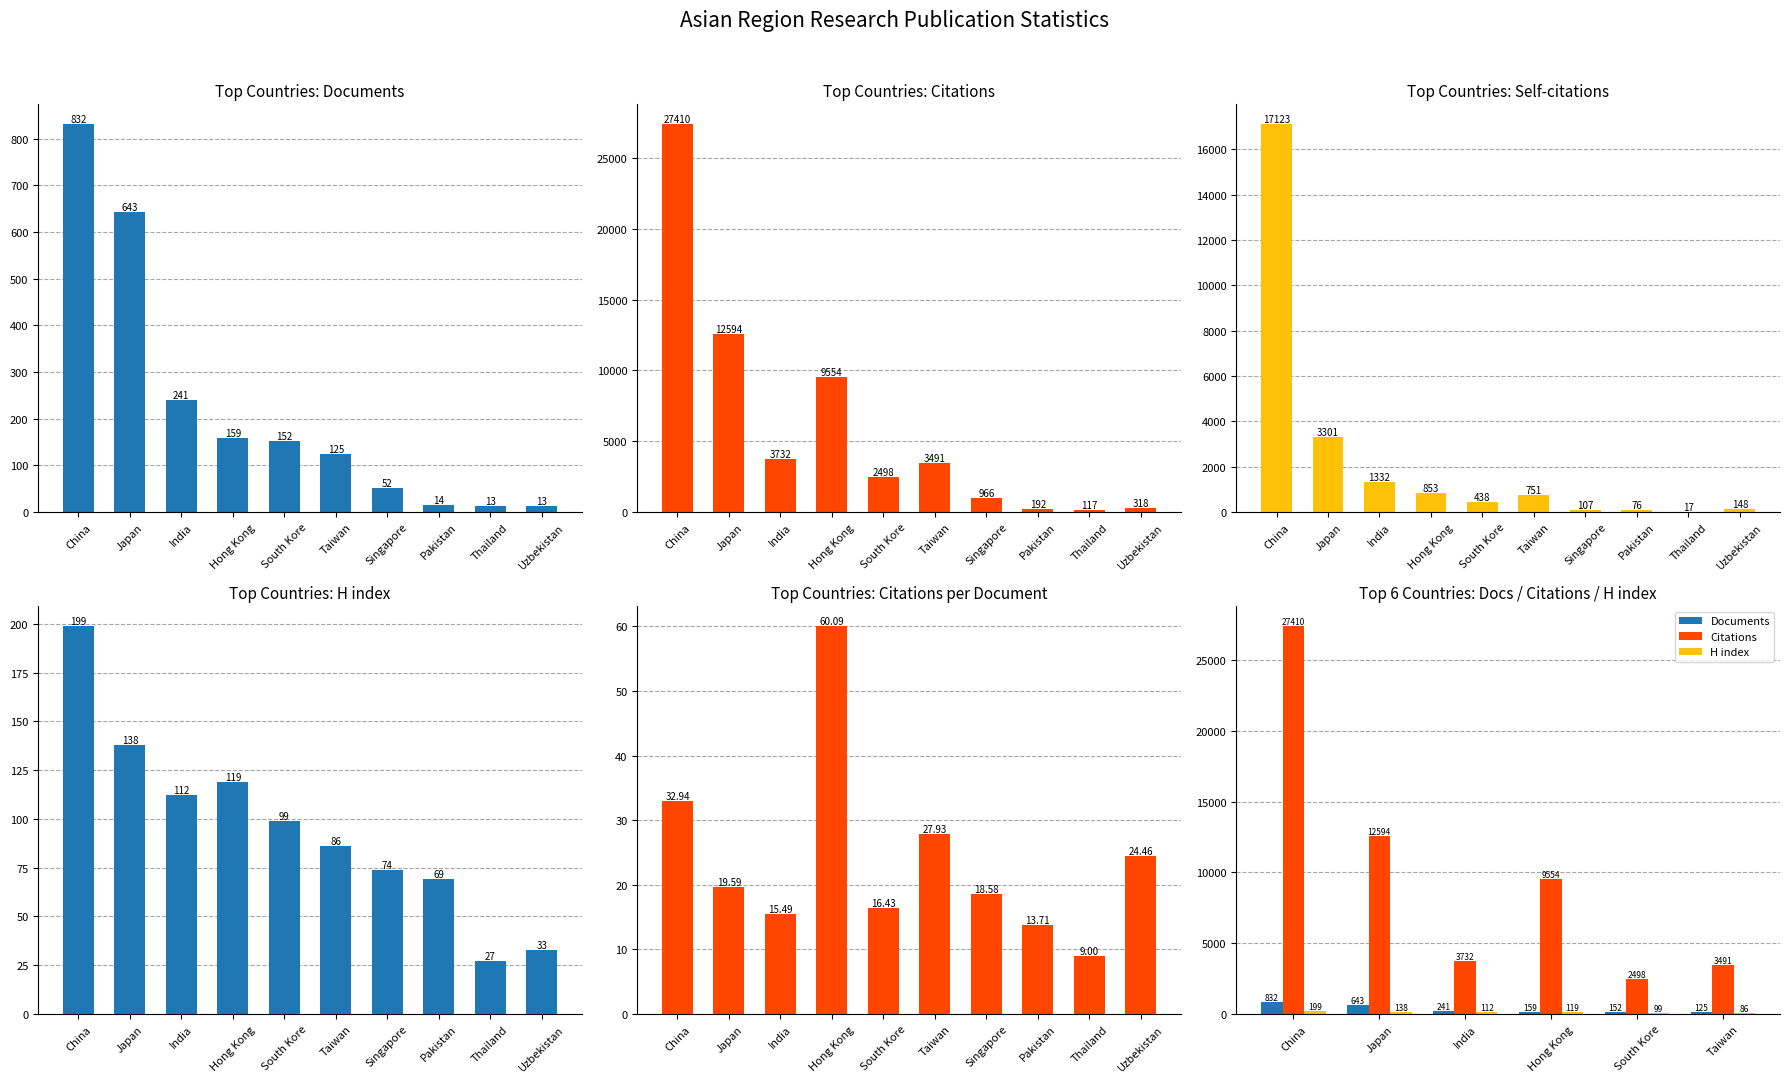

At which label does Documents first exceed 241?

China